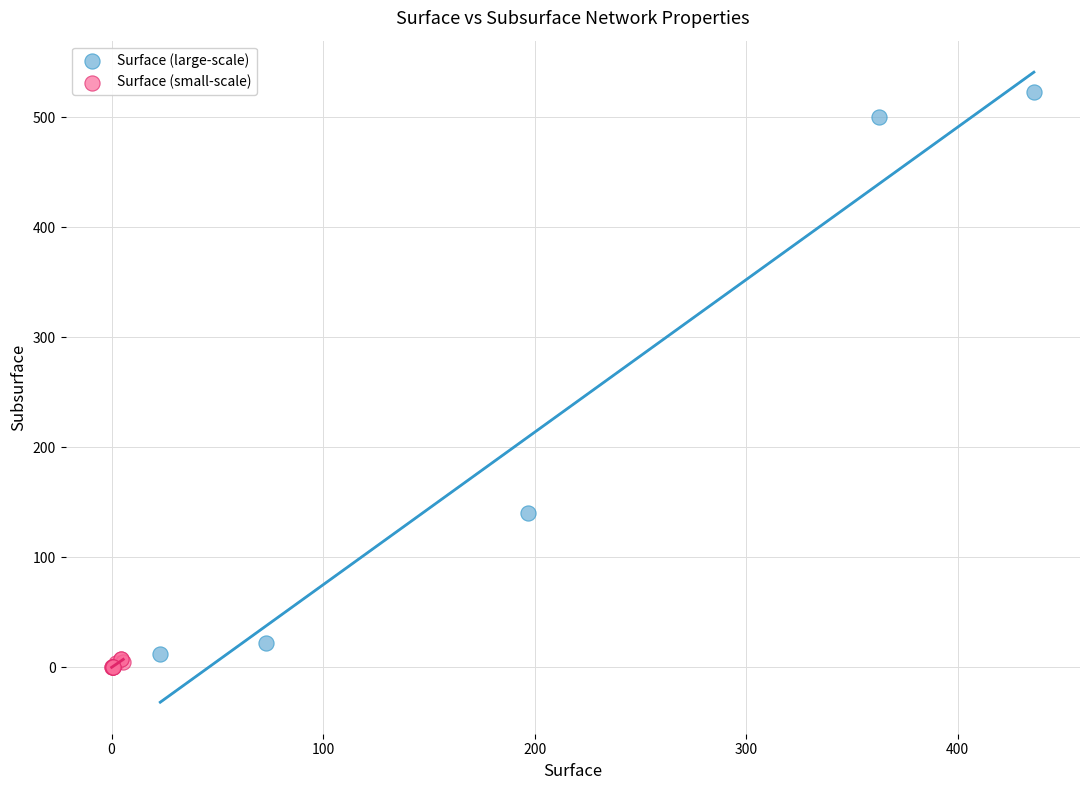

Which series has the largest Y range (max minus min)?

Surface (large-scale)